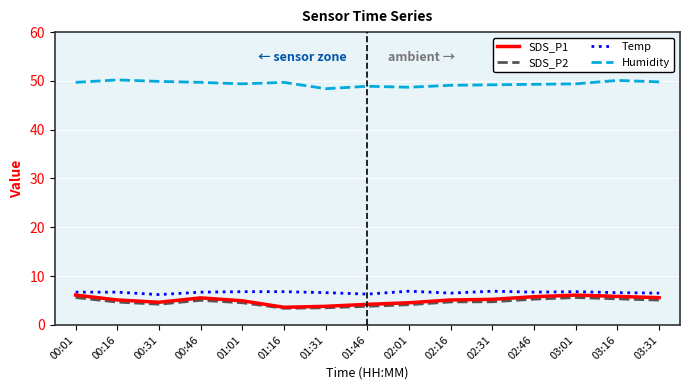

Which series has the widest spread of values?

SDS_P1